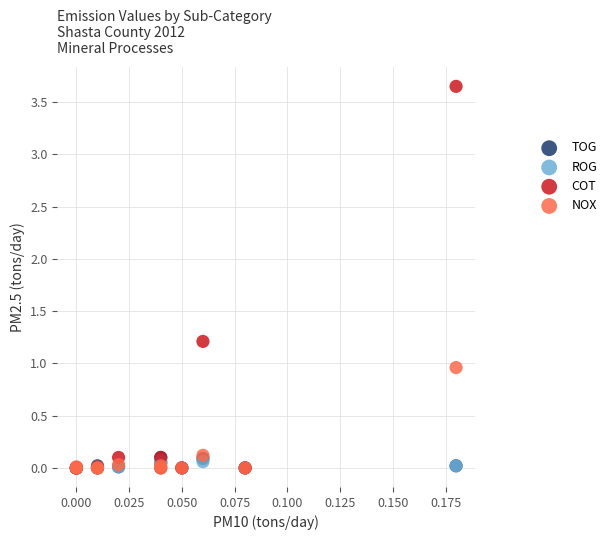

Which series has the largest Y range (max minus min)?

COT